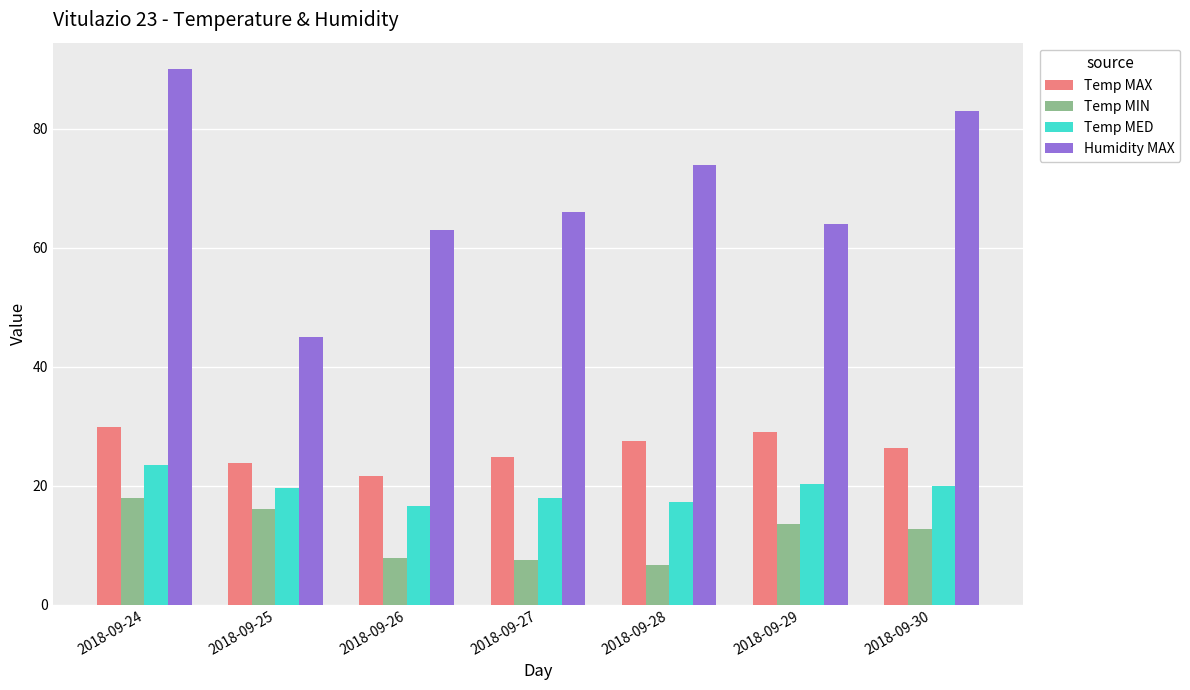

What is the difference between the highest and lowest values at 2018-09-29?

50.5